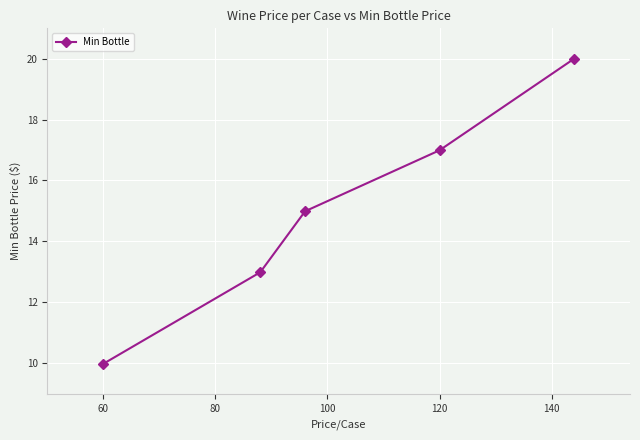

What is the value of the 4th point from the left?

17.0